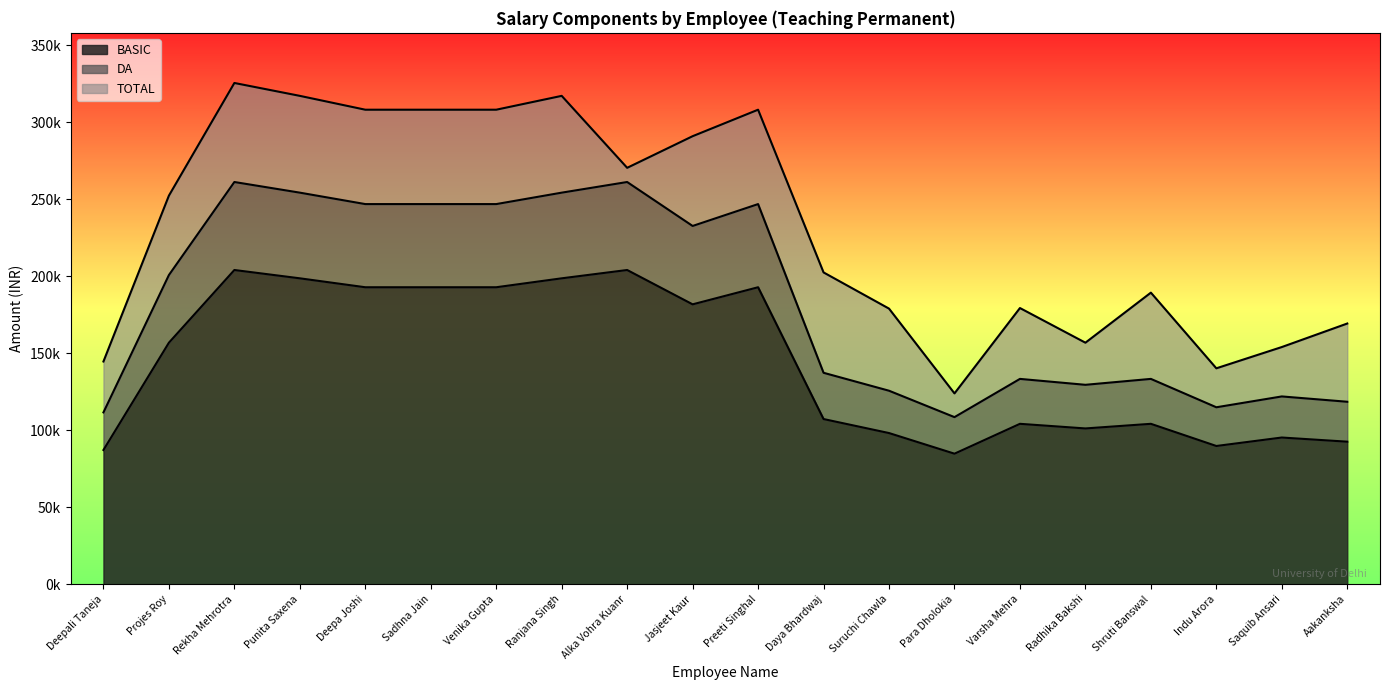

What is the difference between the highest and lowest values at Varsha Mehra?

75199